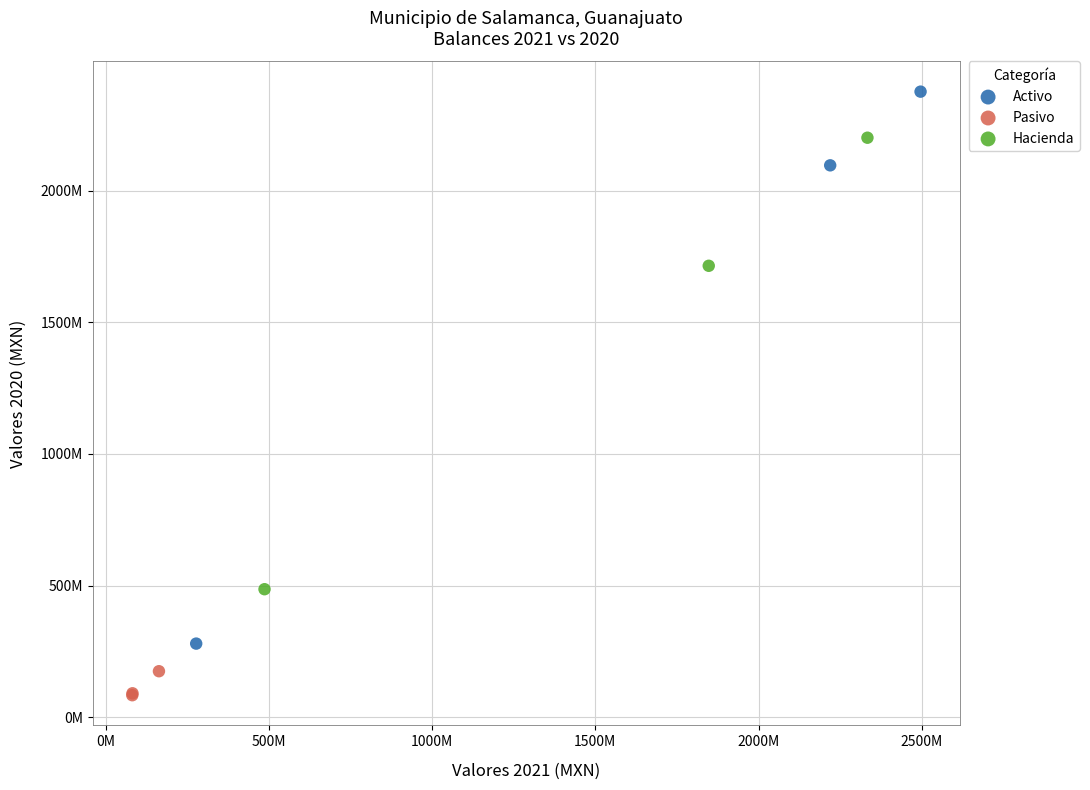

Which series contains the lowest Y value?

Pasivo